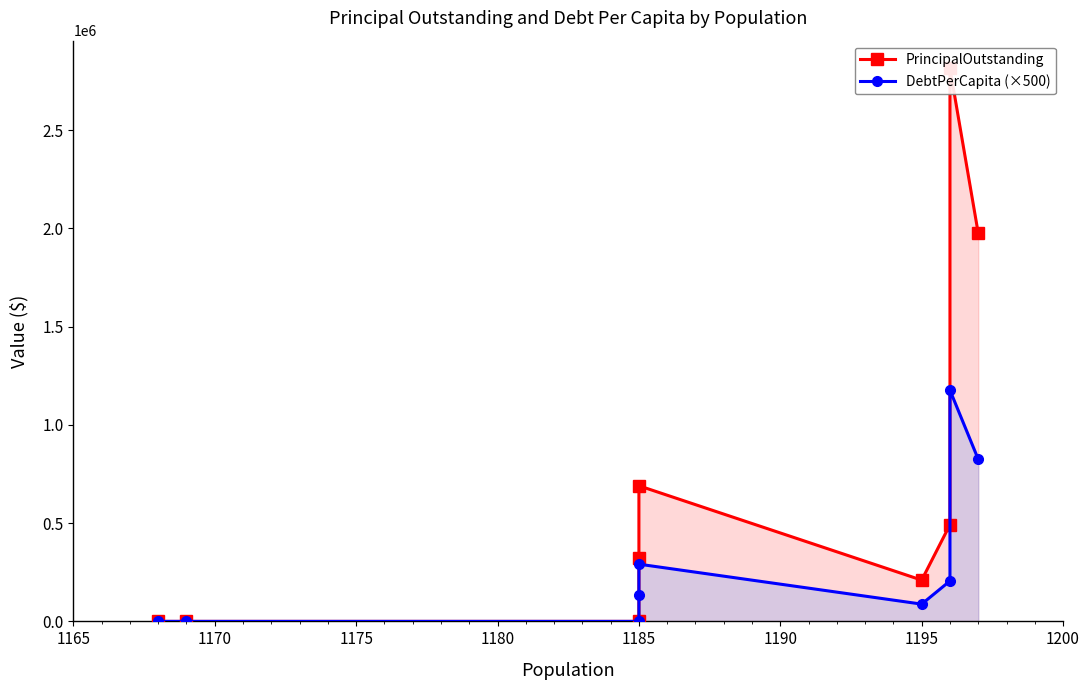

Which series has the widest spread of values?

PrincipalOutstanding